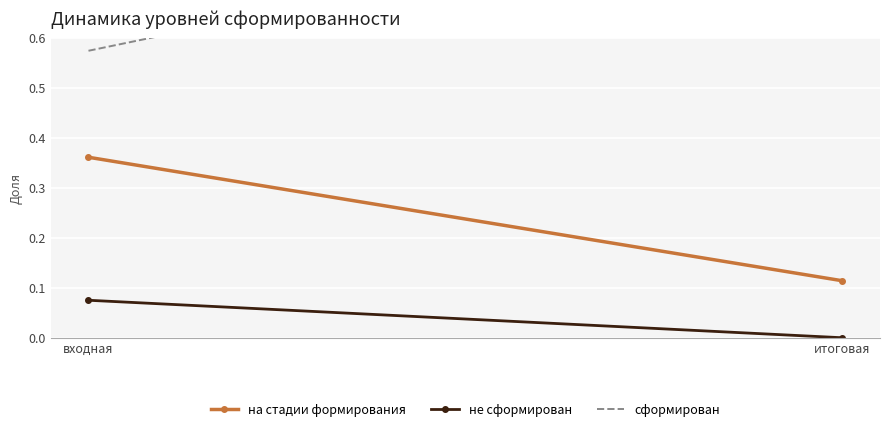

List the series in order of their peak value, highest first.

сформирован, на стадии формирования, не сформирован